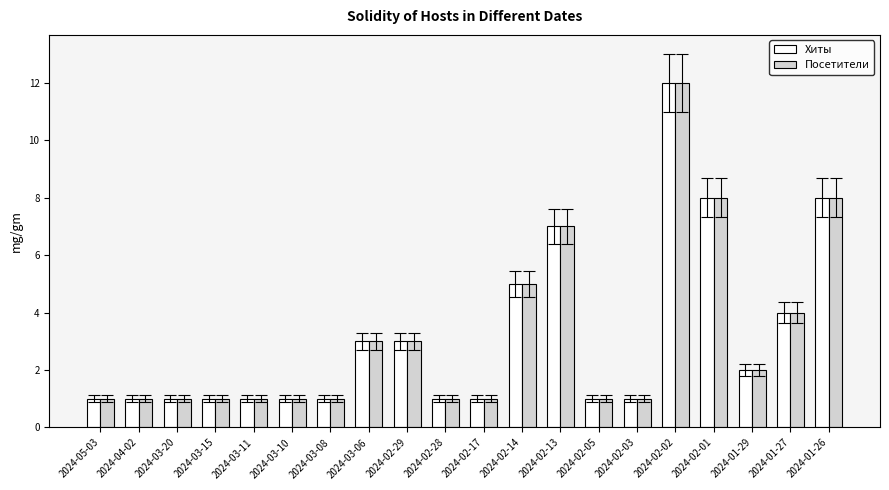

What is the approximate value of Хиты at 2024-02-13, to the nearest 10?

10